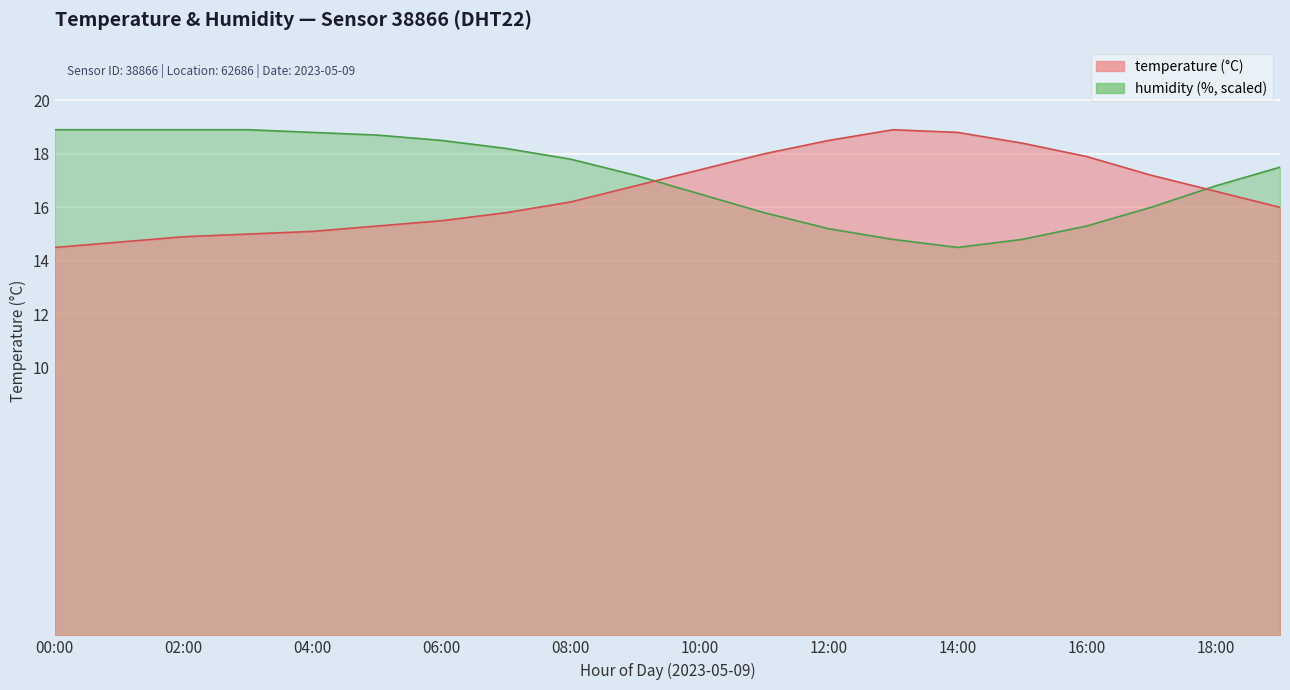

Rank the series at 14:00 from highest to lowest value.

temperature, humidity